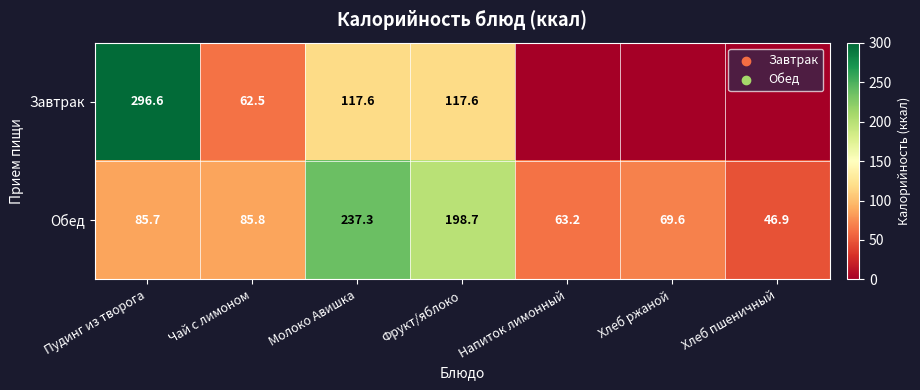

Rank the series at Фрукт/яблоко from lowest to highest value.

Завтрак, Обед